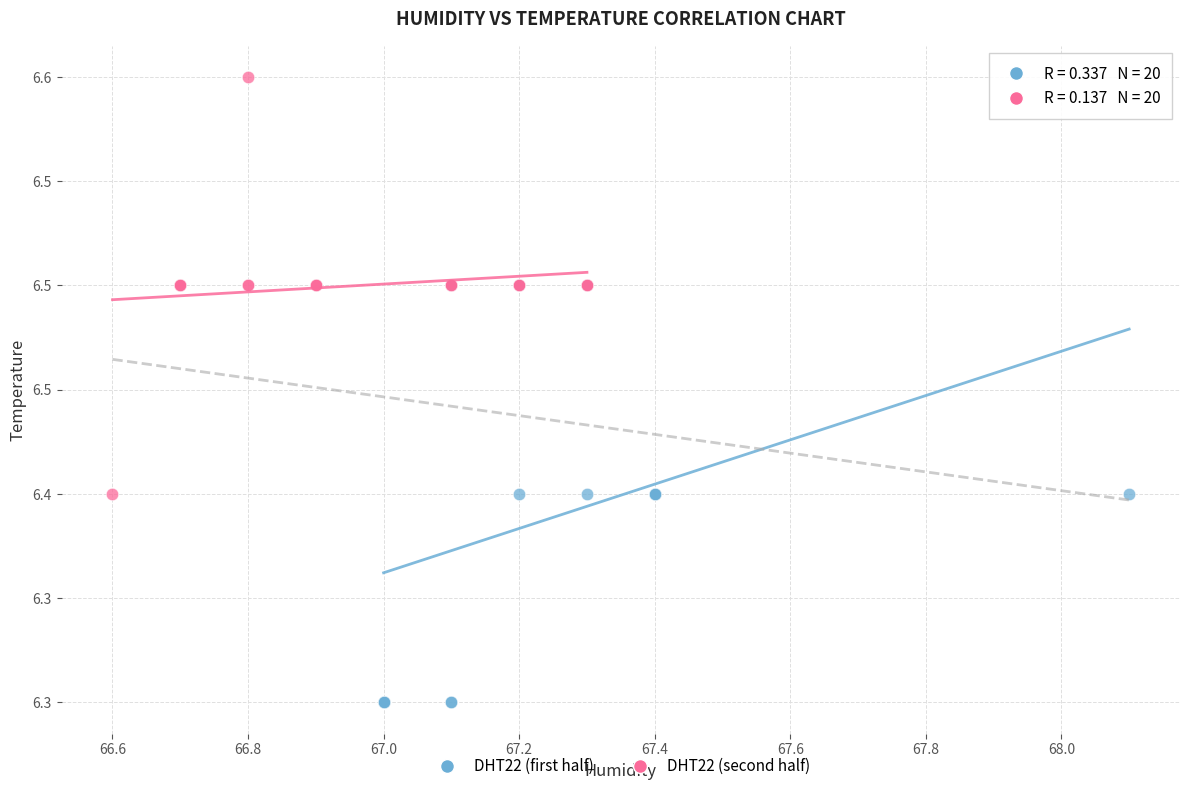

Which series contains the lowest Y value?

DHT22 (first half)